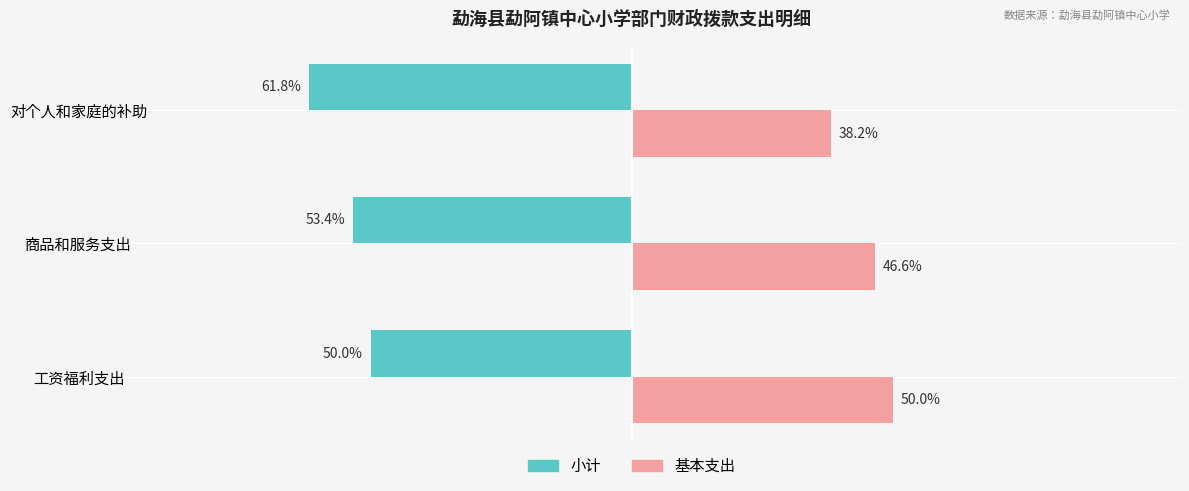

At which label is 小计 closest to -55?

商品和服务支出